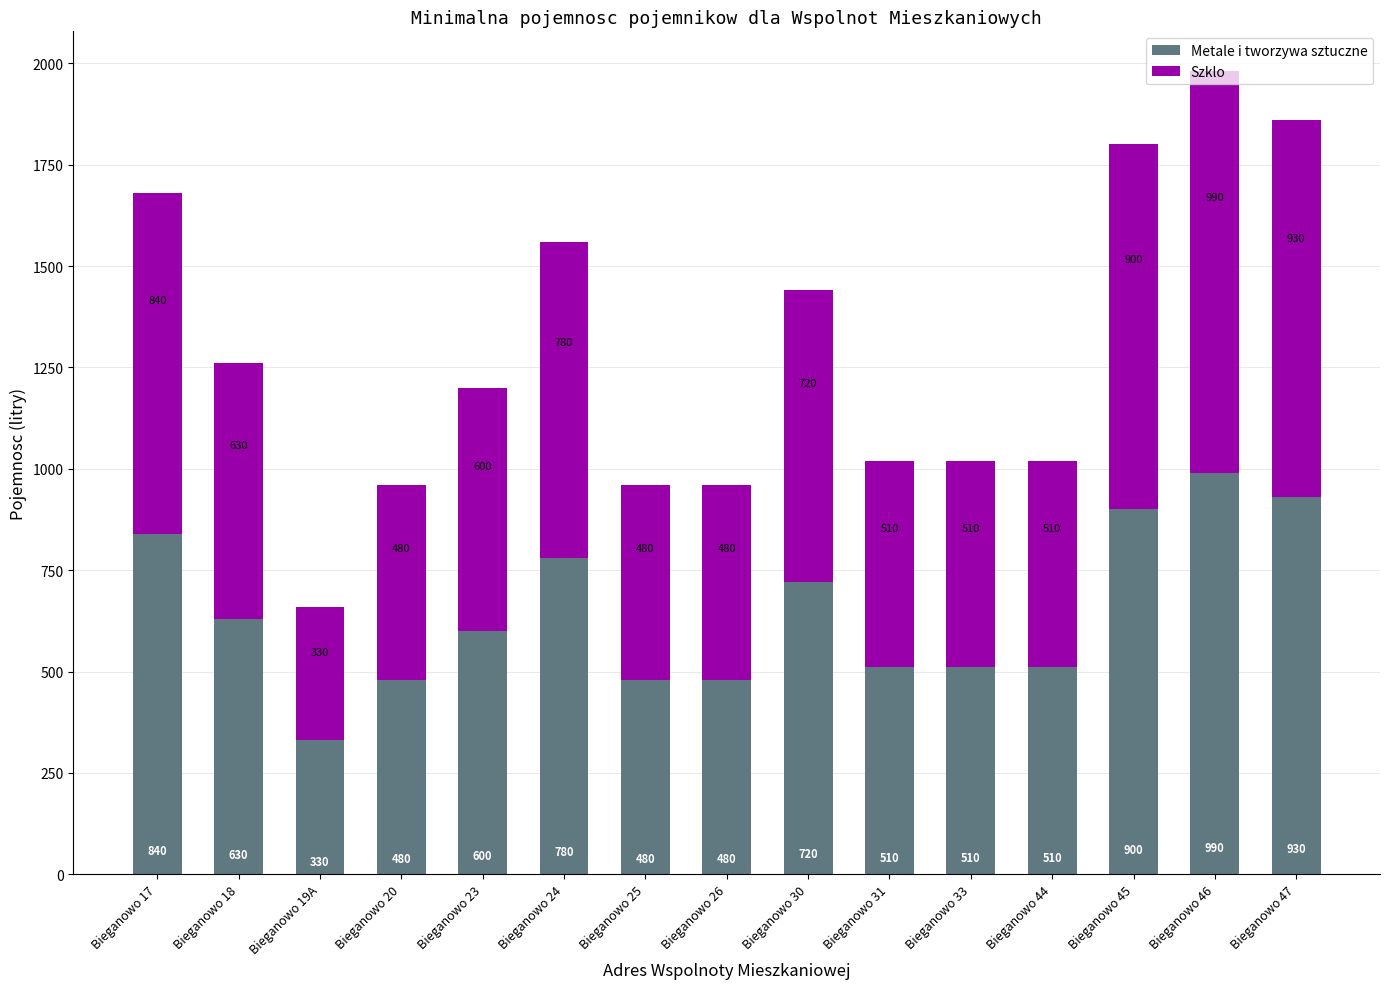

What is the difference between the maximum and second lowest values in the Metale i tworzywa sztuczne series?

510